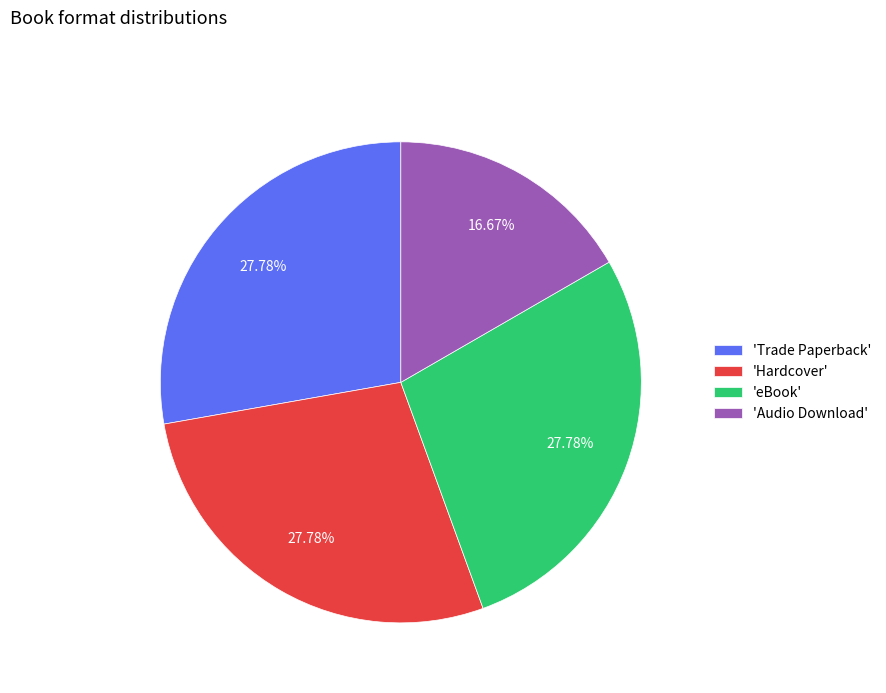

Does any single category account for the majority?

No